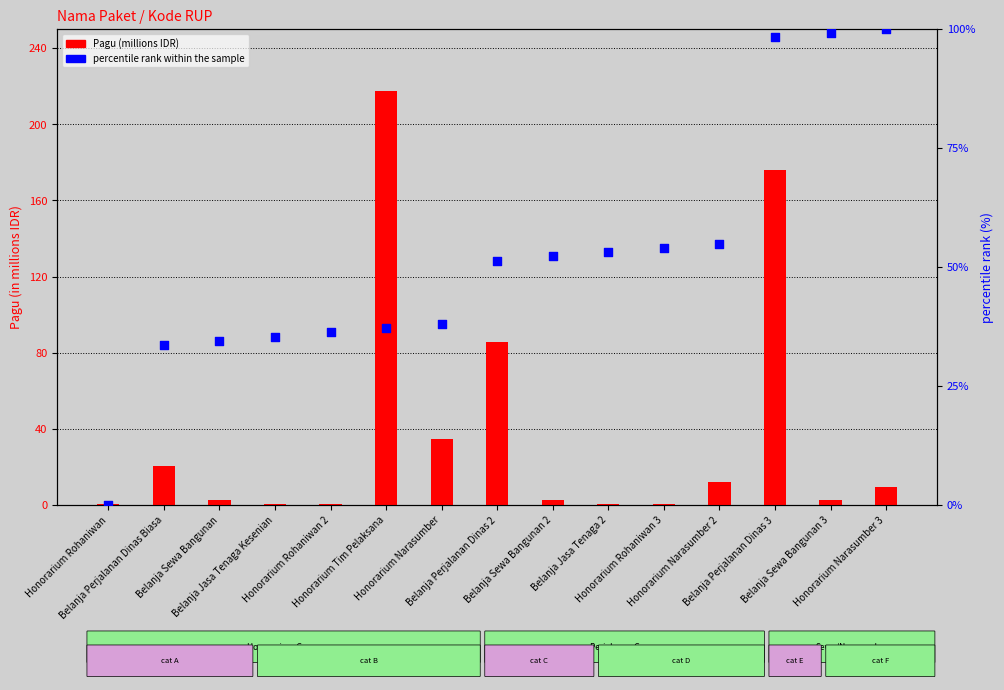

Which series contains the lowest Y value?

percentile rank within the sample